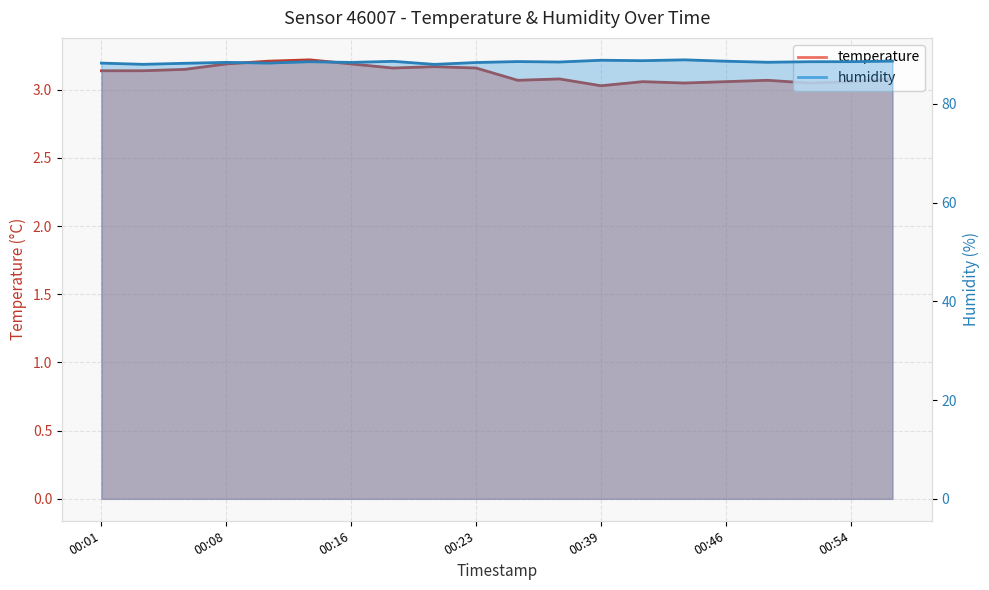

Which series has the largest range (max minus min)?

humidity